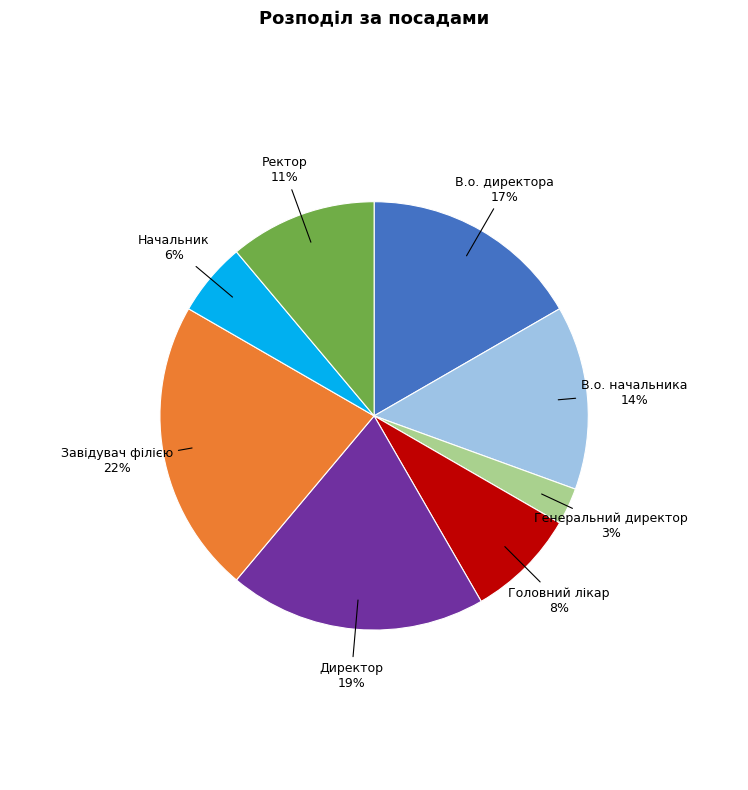

Is there a majority slice in this chart?

No